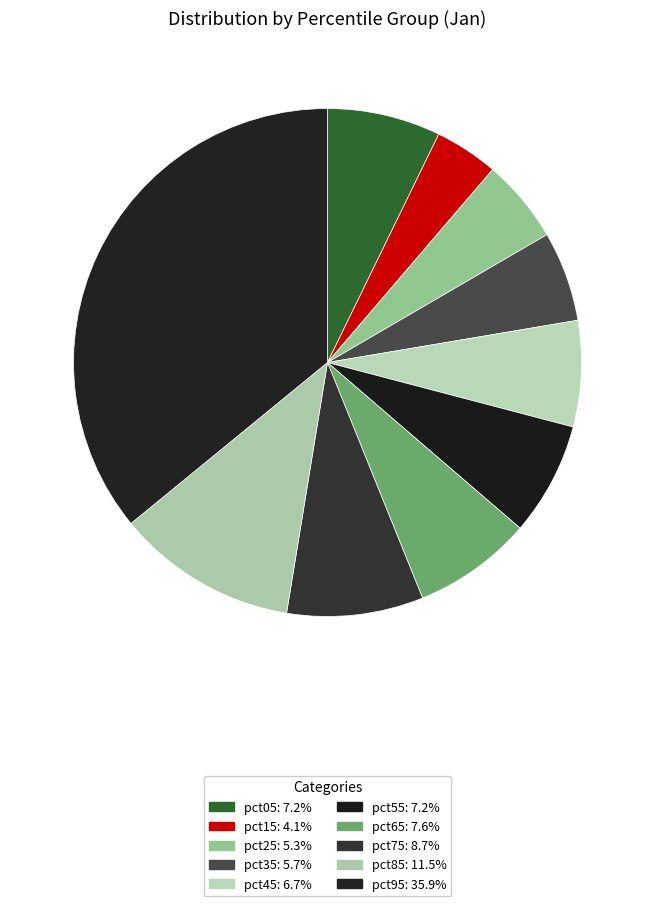

Is pct65 the majority of the pie?

No